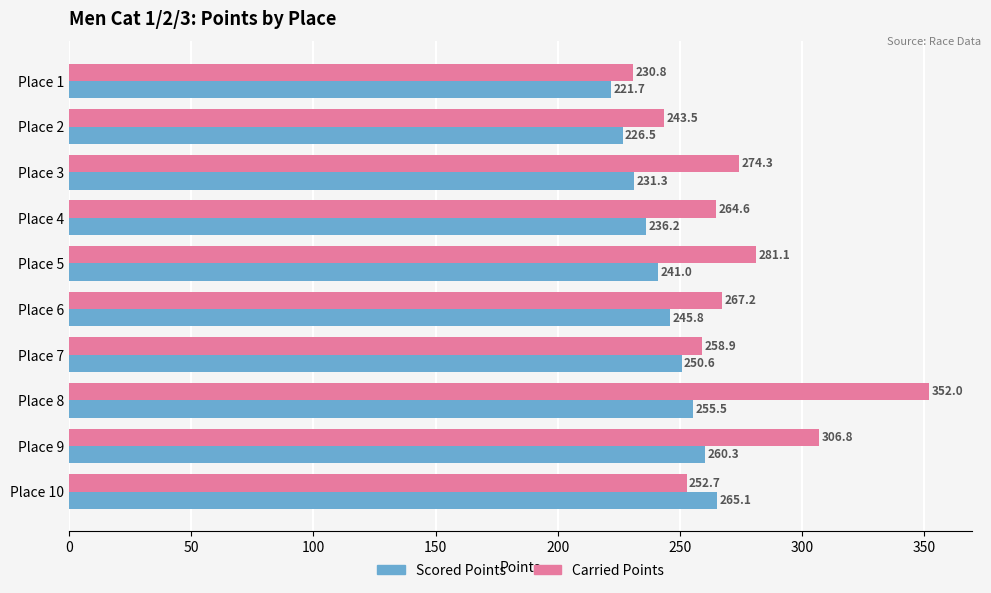

At which label does Scored Points reach its peak?

Place 10